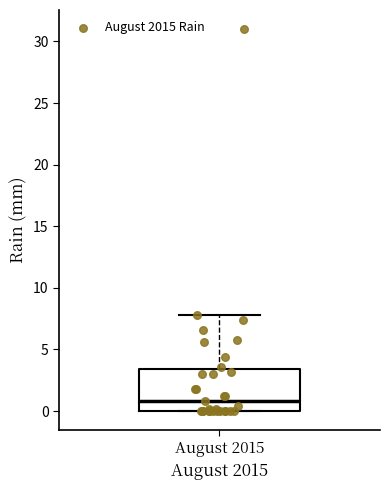

Where is the upper edge of the box for August 2015 on the y-axis? The values are not printed on the chart, so give them approximately, as read against the axis.

3.5